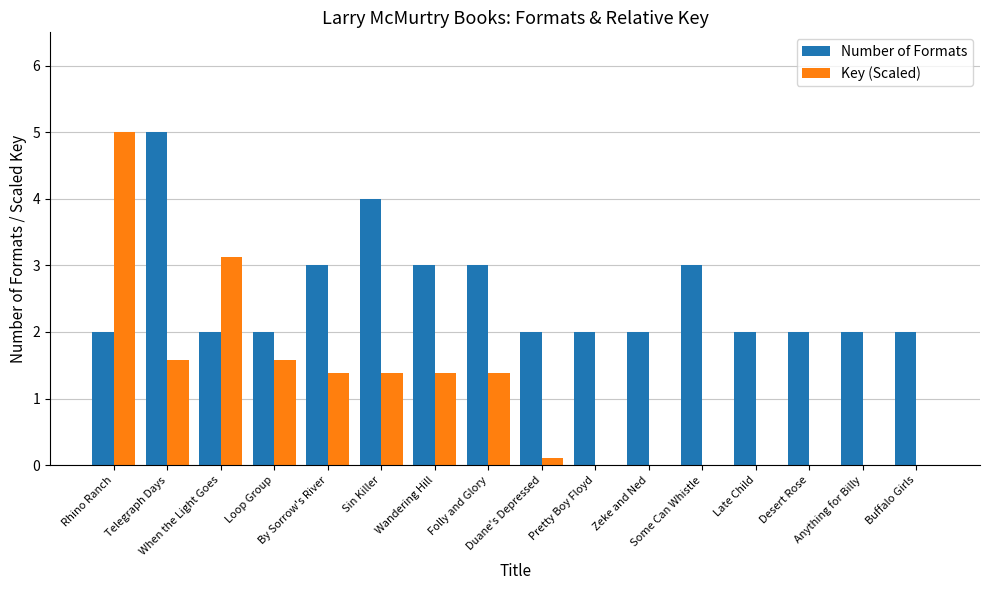

Between Telegraph Days and When the Light Goes, which series saw the biggest shift?

Number of Formats